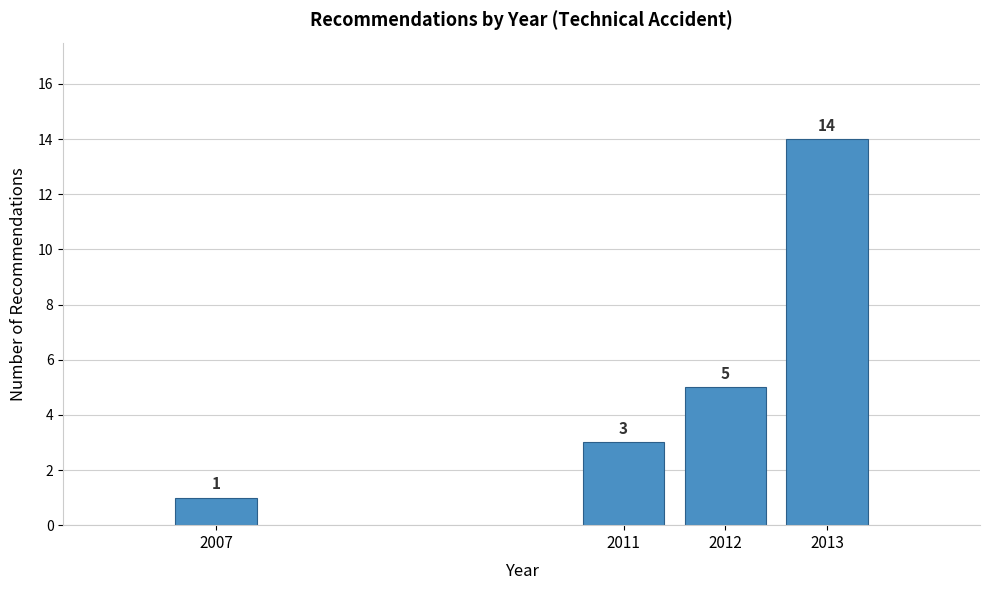

Reading left to right, list all the values displayed in this chart.

2007=1	2011=3	2012=5	2013=14